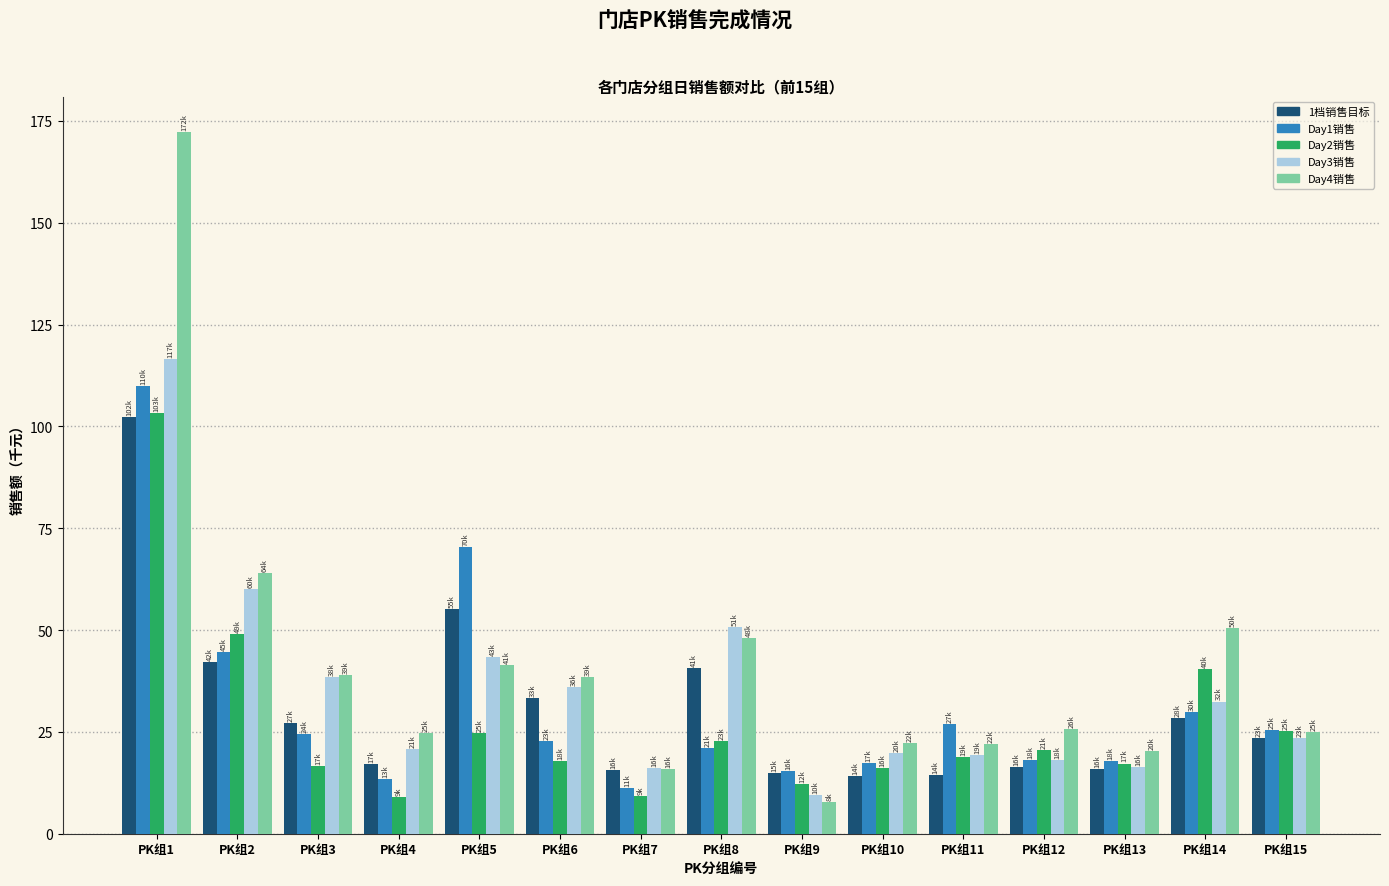

Where is Day4销售 nearest to the value 90?

PK组2